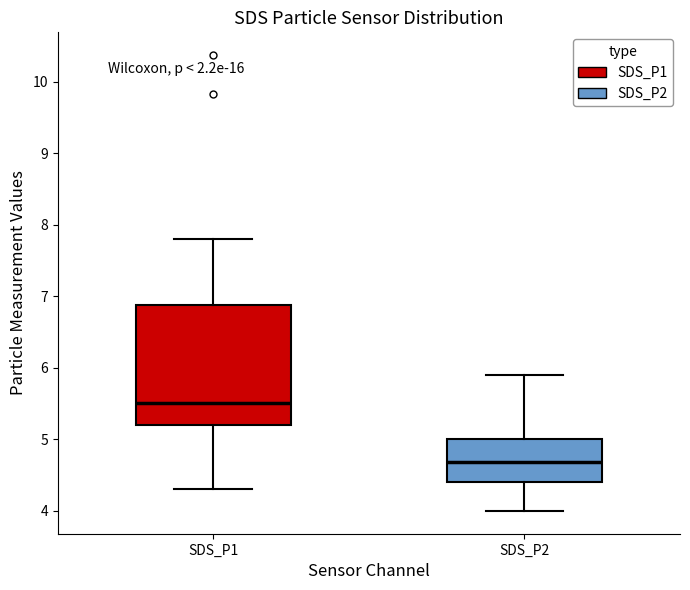

Reading left to right, read every box against the y-axis: the position of its median line, the range the box covers, and the ends of its whiskers. The values are not printed on the chart, so give them approximately, as read against the axis.

SDS_P1: median 5.5, box 5.2 to 6.9, whiskers 4.3 to 7.8
SDS_P2: median 4.7, box 4.4 to 5.0, whiskers 4.0 to 5.9